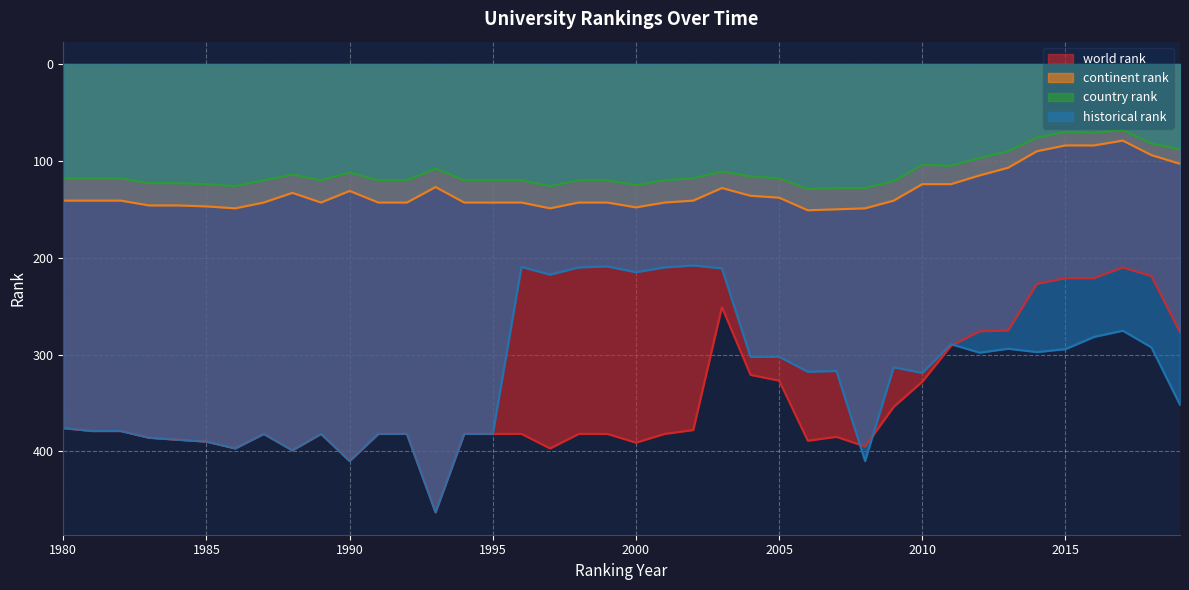

At which category is the sum across all series the highest?

1993